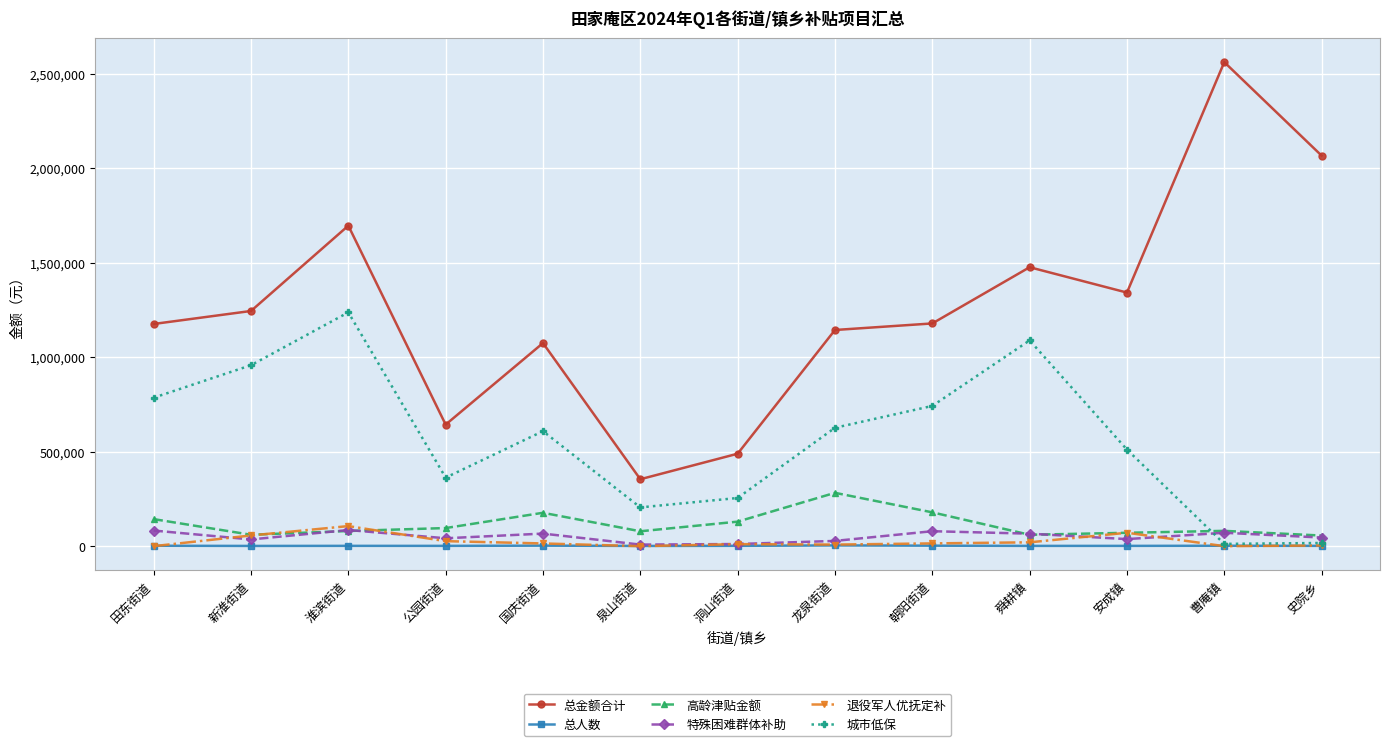

At which category is the sum across all series the highest?

淮滨街道